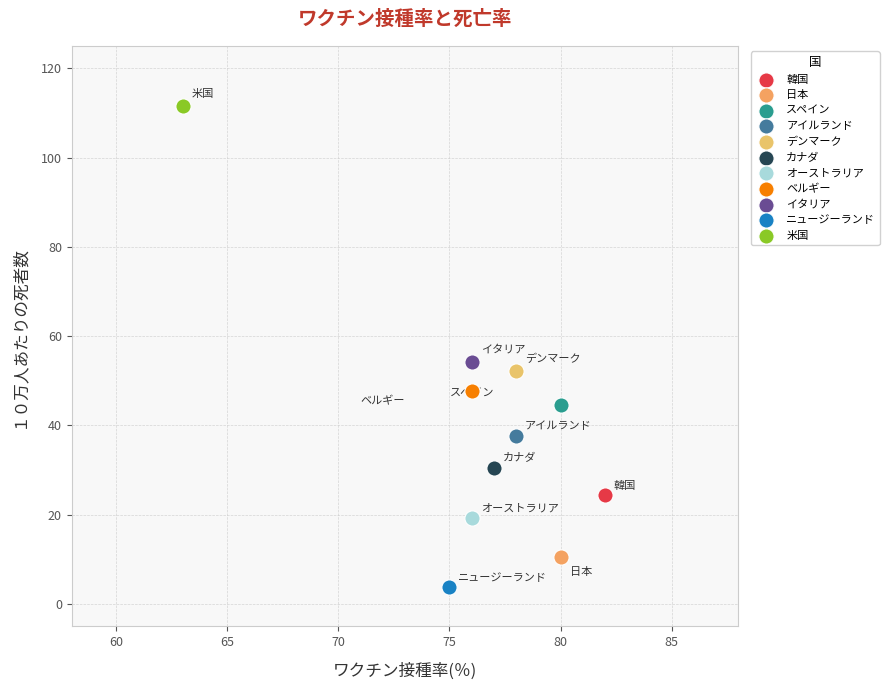

What are all the series names shown in the legend?

韓国, 日本, スペイン, アイルランド, デンマーク, カナダ, オーストラリア, ベルギー, イタリア, ニュージーランド, 米国